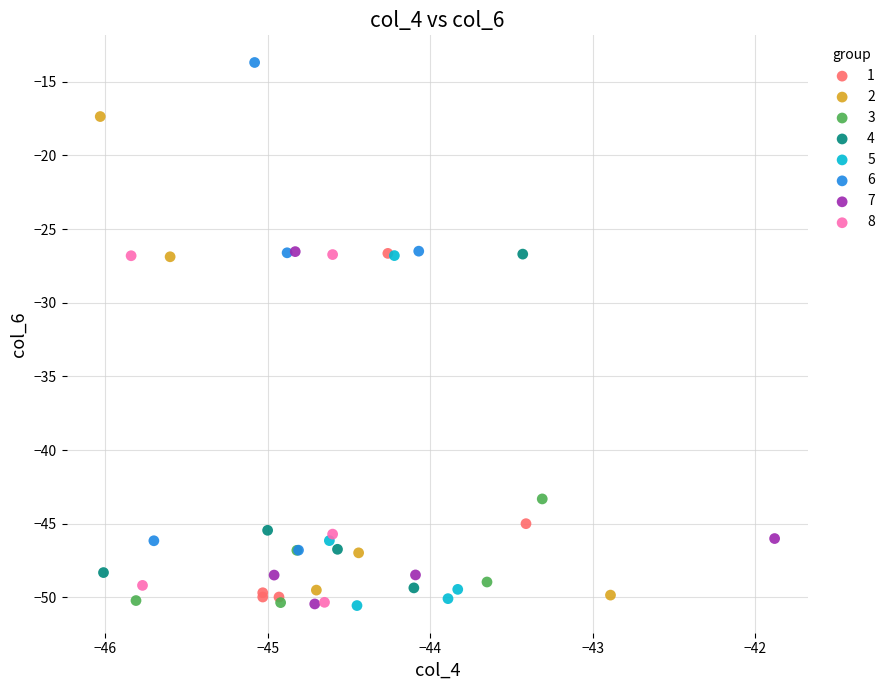

Which series contains the highest Y value?

6